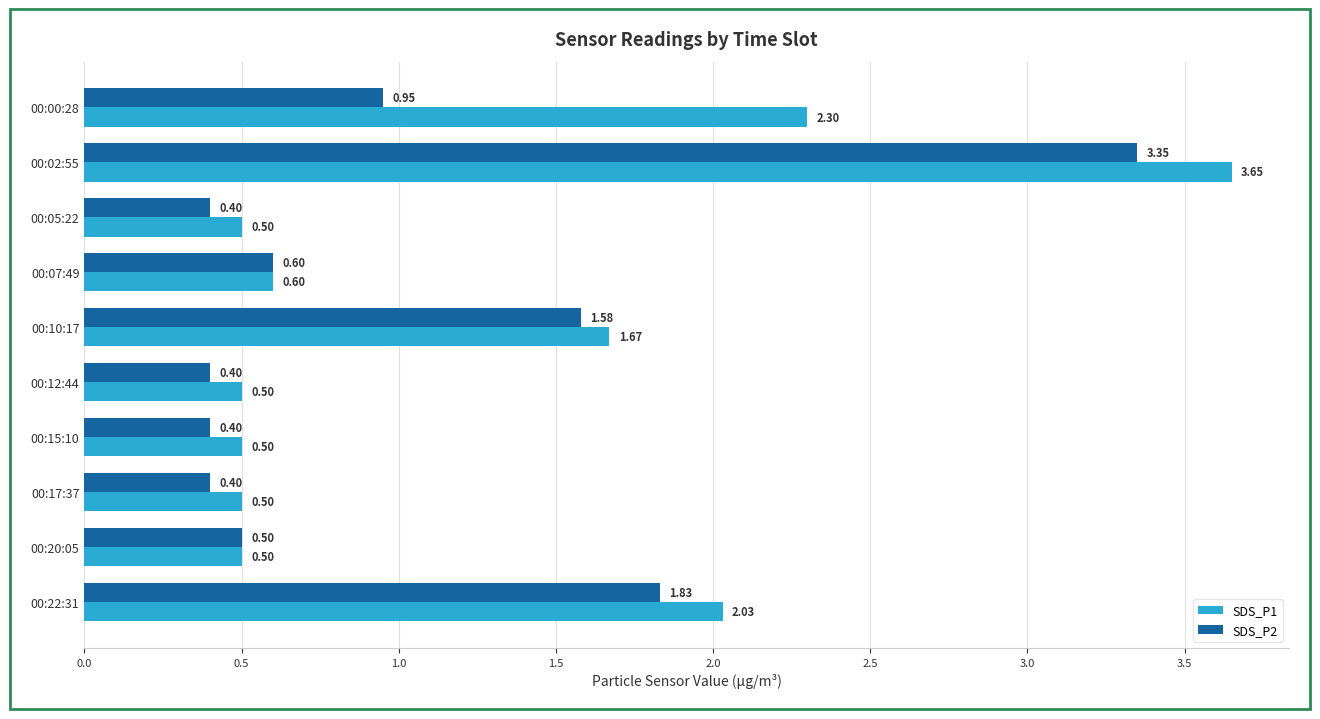

List the series in order of their overall mean, highest first.

SDS_P1, SDS_P2